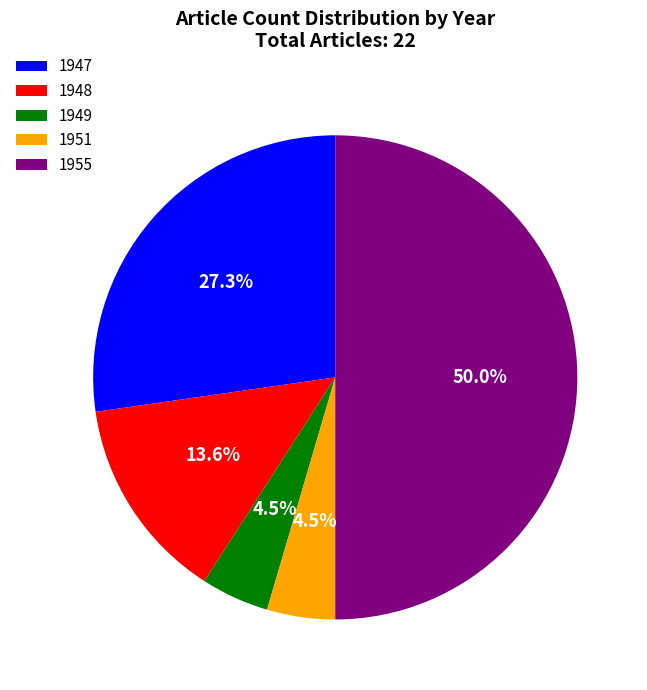

Which category has the biggest portion of the pie?

1955